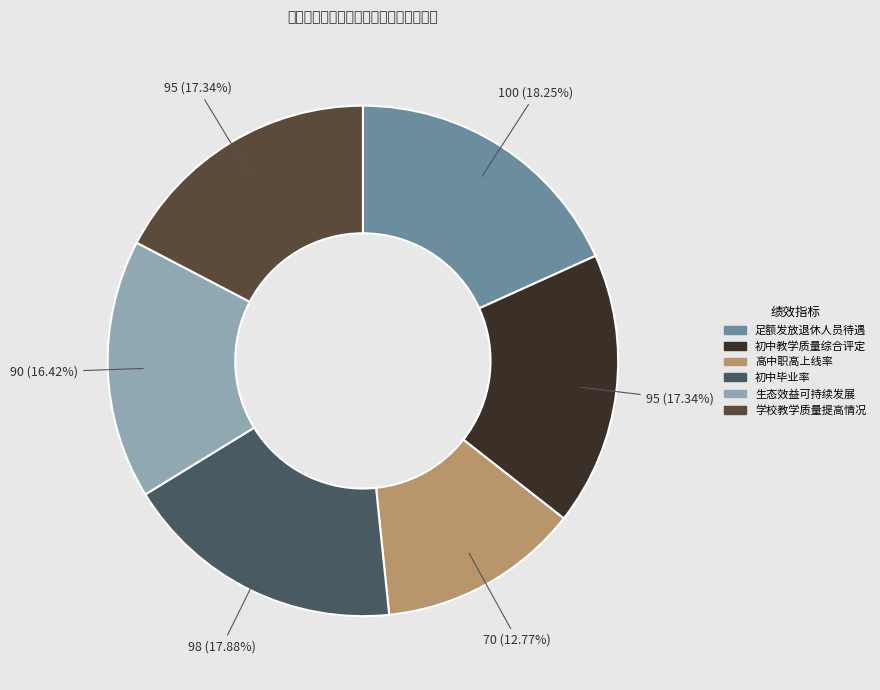

Does any single category account for the majority?

No